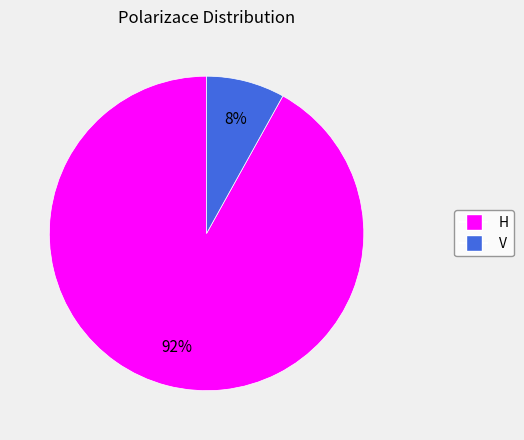

What percentage is the V slice, to the nearest percent?

8%